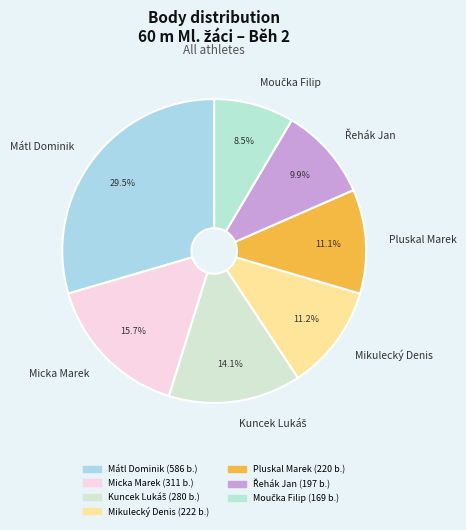

What is the largest slice in the pie chart?

Mátl Dominik